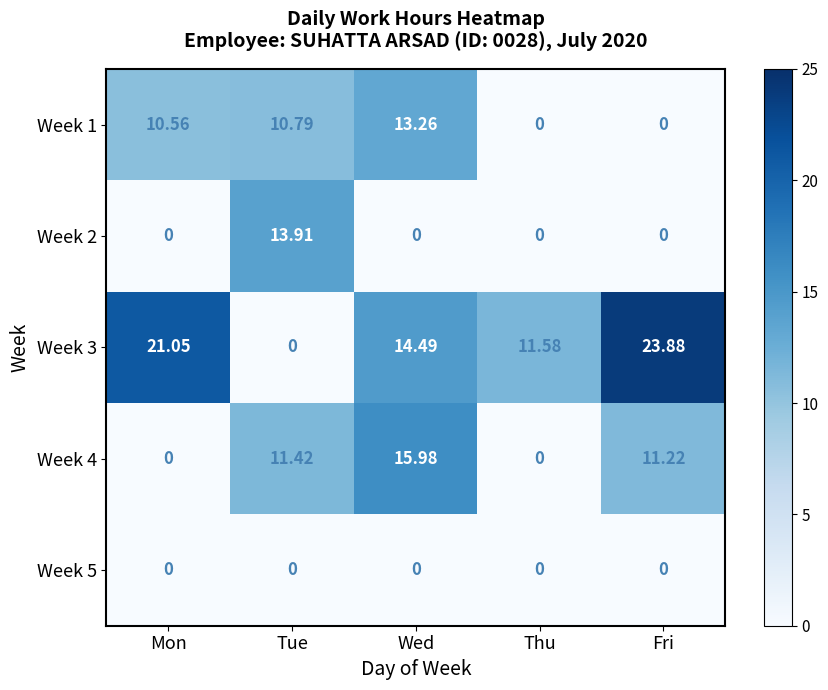

At which label does Week 3 first exceed 14?

Mon